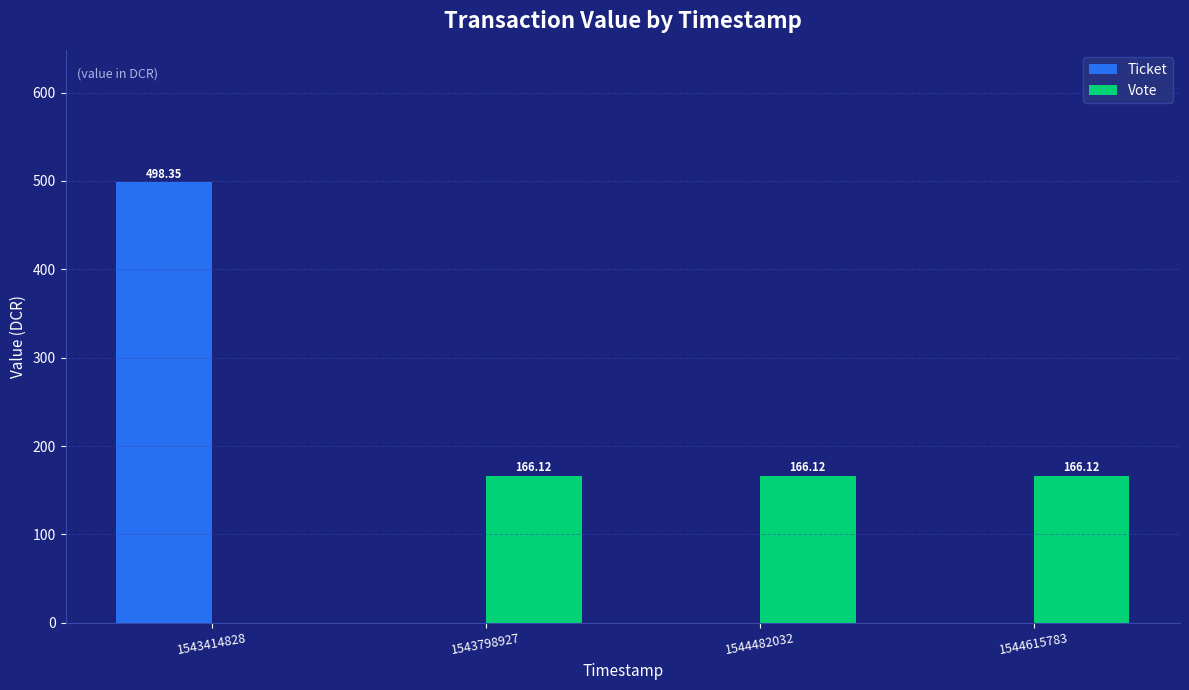

Are the bars horizontal?

No